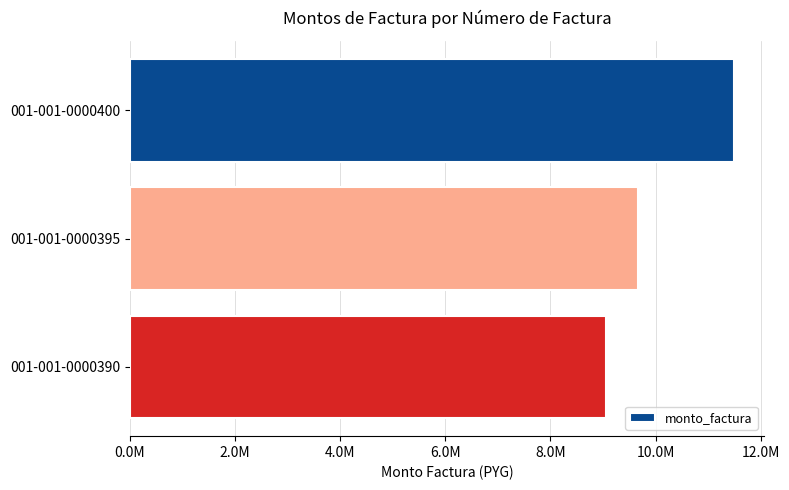

Does the chart contain any negative values?

No